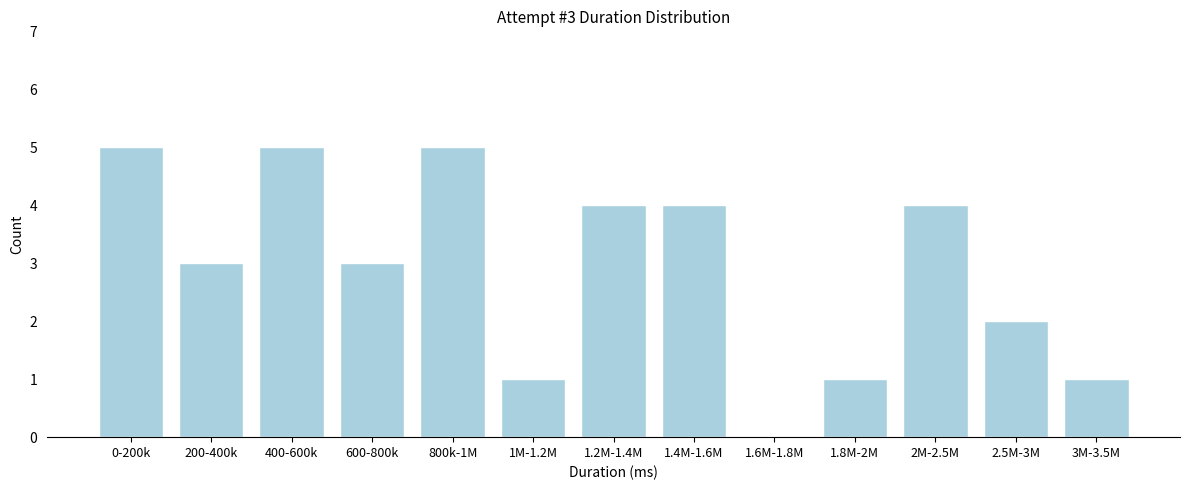

Reading left to right, extract all data points from this chart.

0-200k=5	200-400k=3	400-600k=5	600-800k=3	800k-1M=5	1M-1.2M=1	1.2M-1.4M=4	1.4M-1.6M=4	1.6M-1.8M=0	1.8M-2M=1	2M-2.5M=4	2.5M-3M=2	3M-3.5M=1